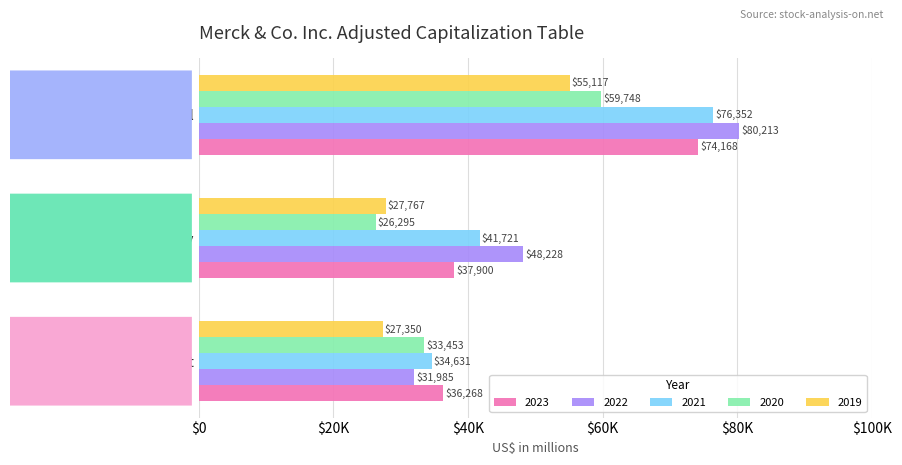

What is the minimum value shown in the chart?

26295